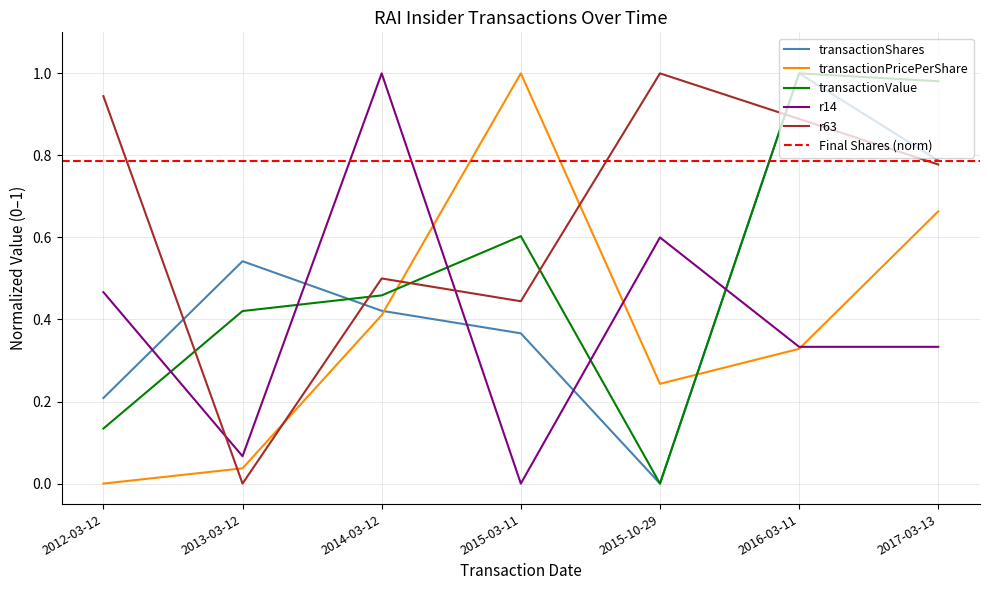

Reading left to right, what are all the values shown in this chart?

transactionShares: 0.2	0.5	0.4	0.4	0.0	1.0	0.8
transactionPricePerShare: 0.0	0.0	0.4	1.0	0.2	0.3	0.7
transactionValue: 0.1	0.4	0.5	0.6	0.0	1.0	1.0
r14: 0.5	0.1	1.0	0.0	0.6	0.3	0.3
r63: 0.9	0.0	0.5	0.4	1.0	0.9	0.8